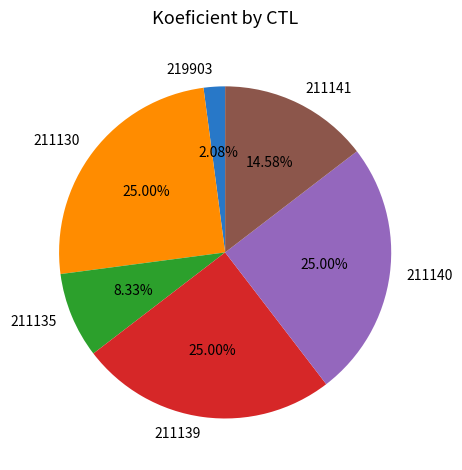

Do 211135 and 211130 together represent more than half of the pie?

No